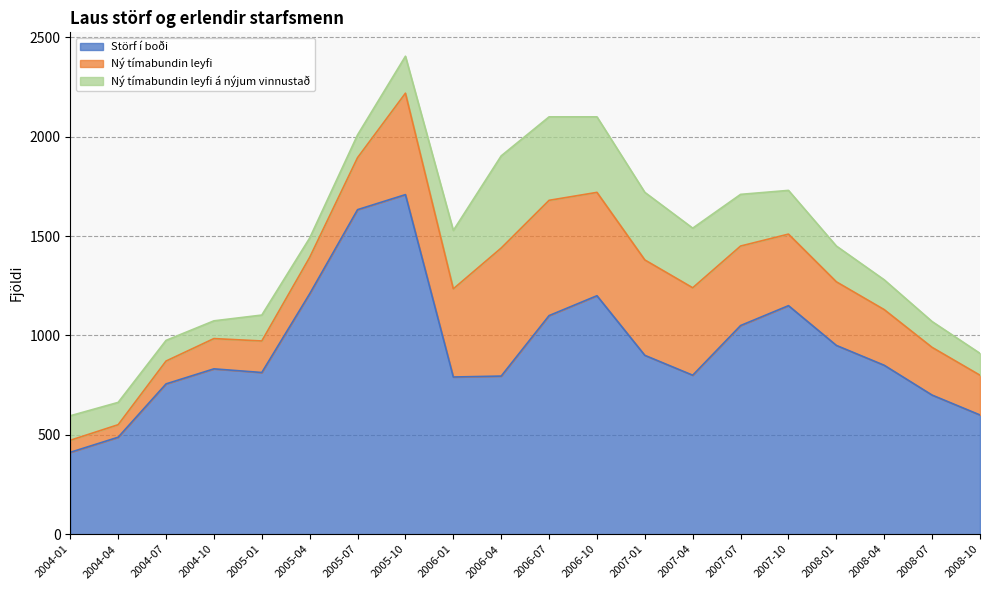

What is the label of the 6th point from the right?

2007-07